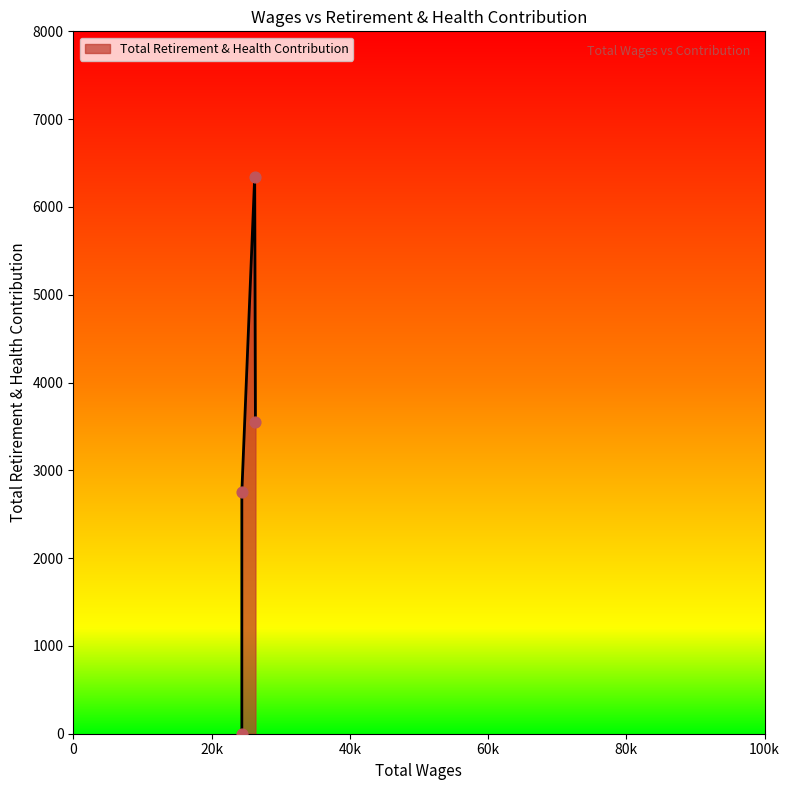

What is the change in value from 24382.0 to 24382.0?

-2754